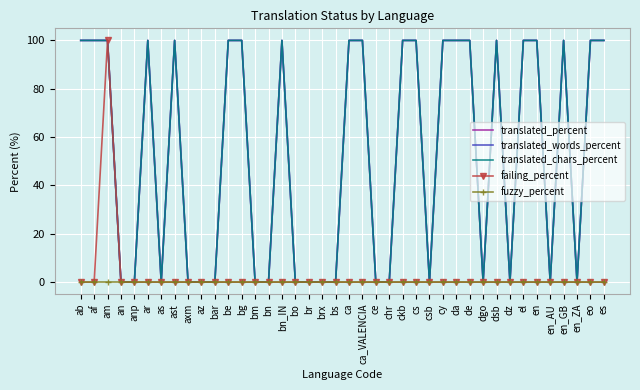

True or false: failing_percent and translated_words_percent cross at least once.

False